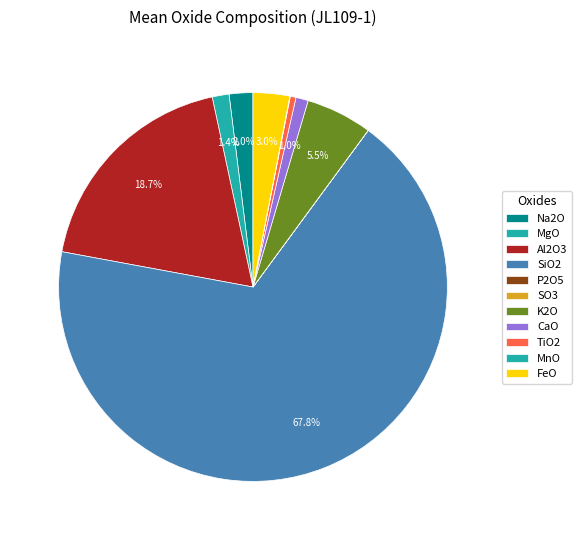

Between MgO and K2O, which is larger?

K2O